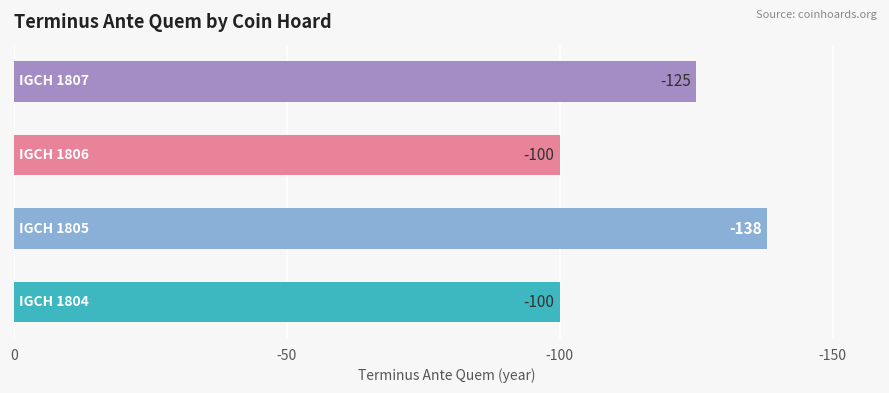

How many bars are there in total?

4